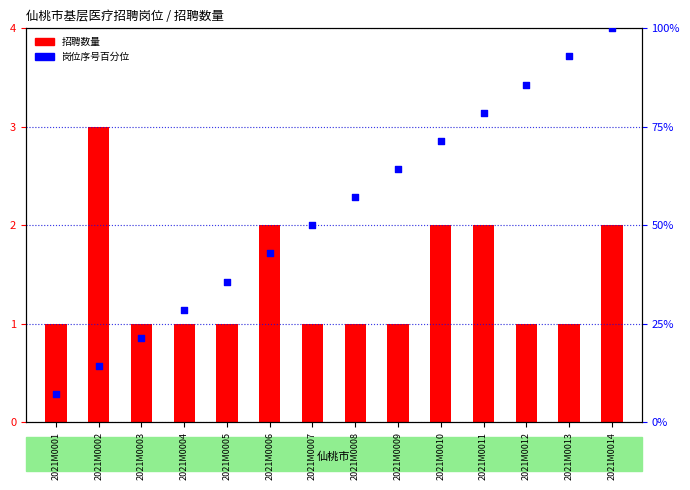

What are all the series names shown in the legend?

招聘数量, 岗位序号百分位